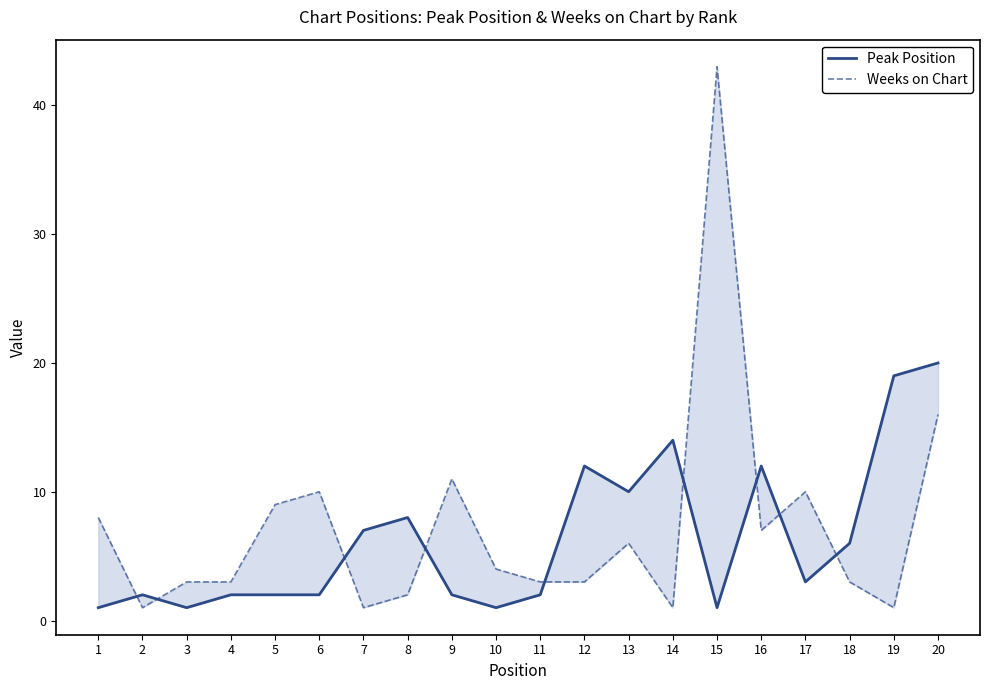

What is the value of the Weeks on Chart point at the 2nd from the left?

1